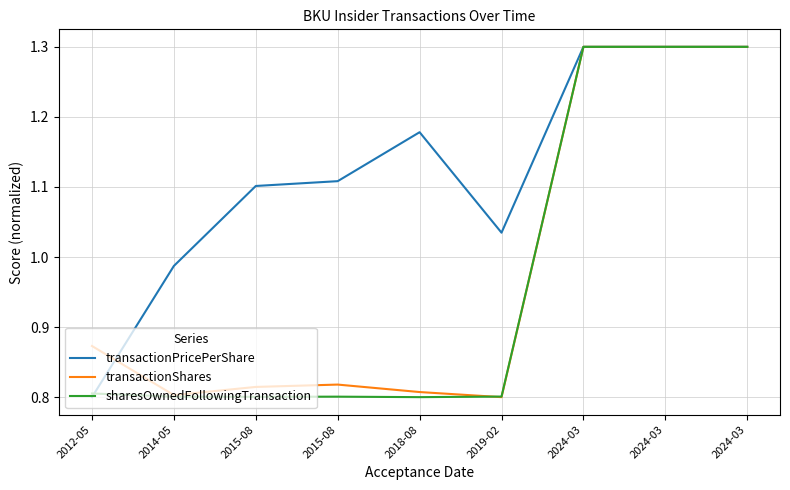

Does the chart display data point markers on the line(s)?

No